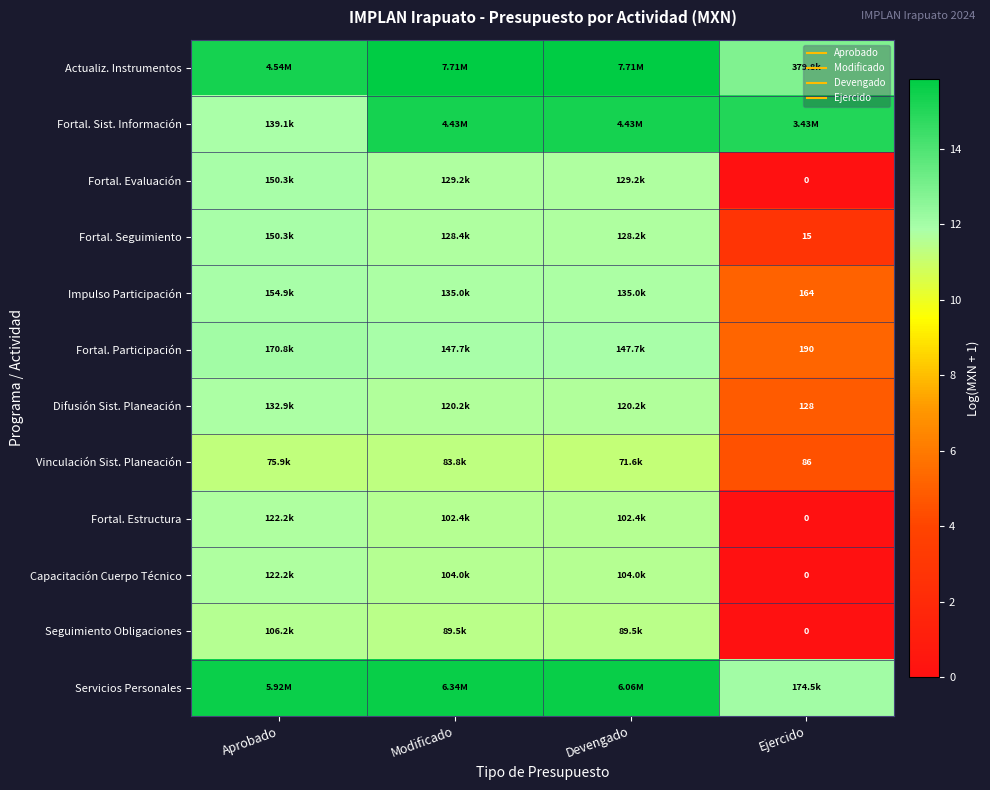

At how many categories does at least one series exceed 15?

4